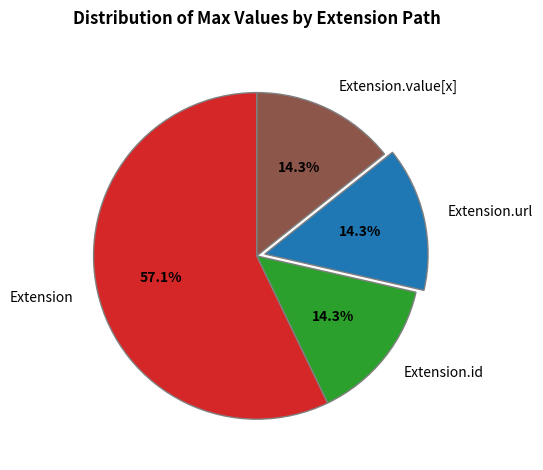

How many segments does this pie chart have?

4